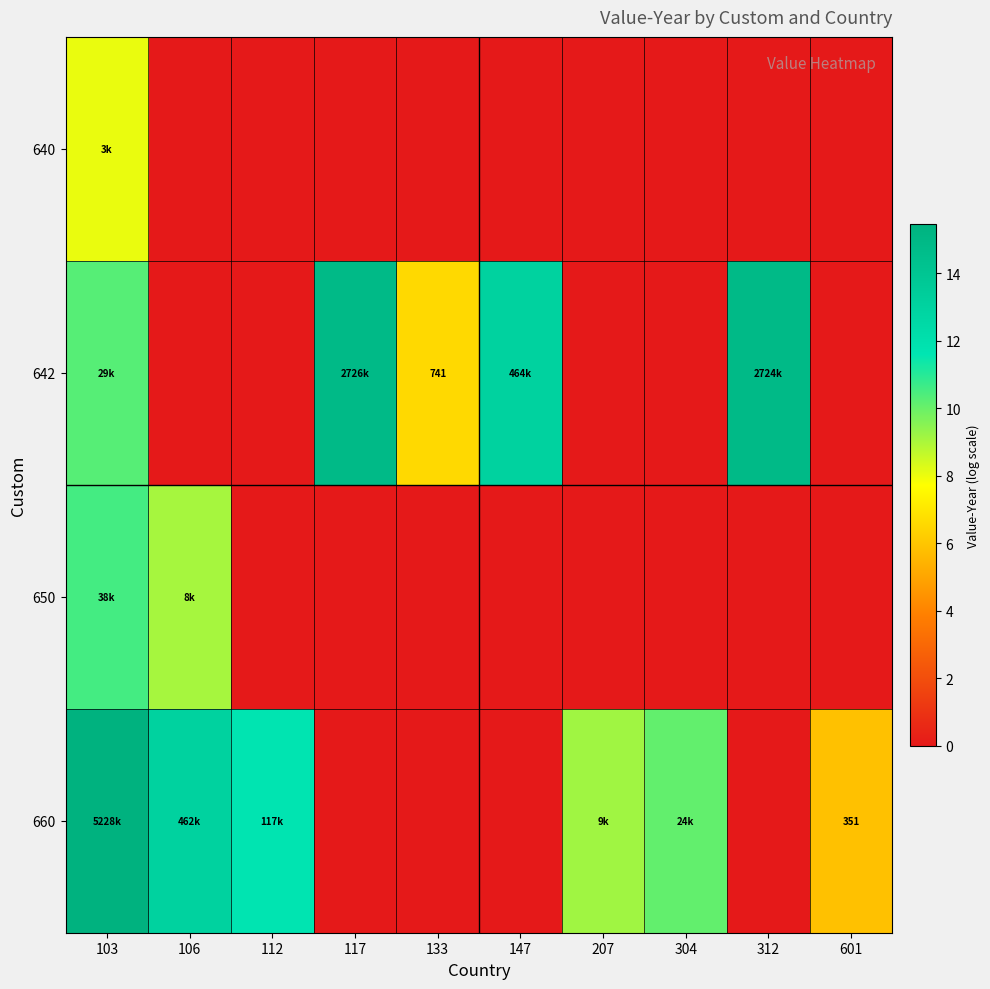

The value of 642 at 112 is 0.0. True or false?

True